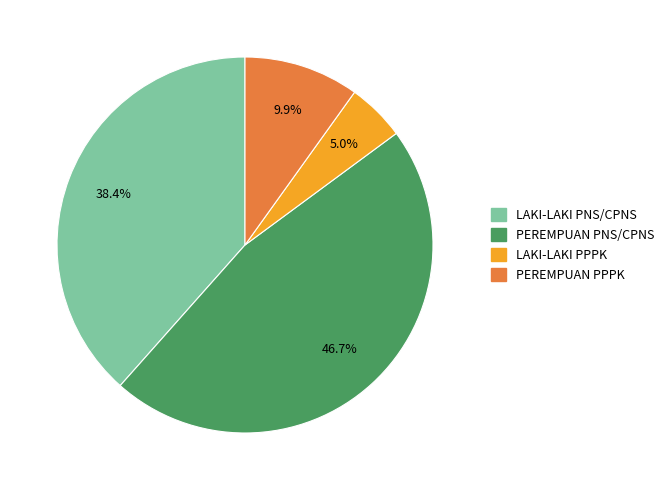

Which slice is the smallest?

LAKI-LAKI PPPK